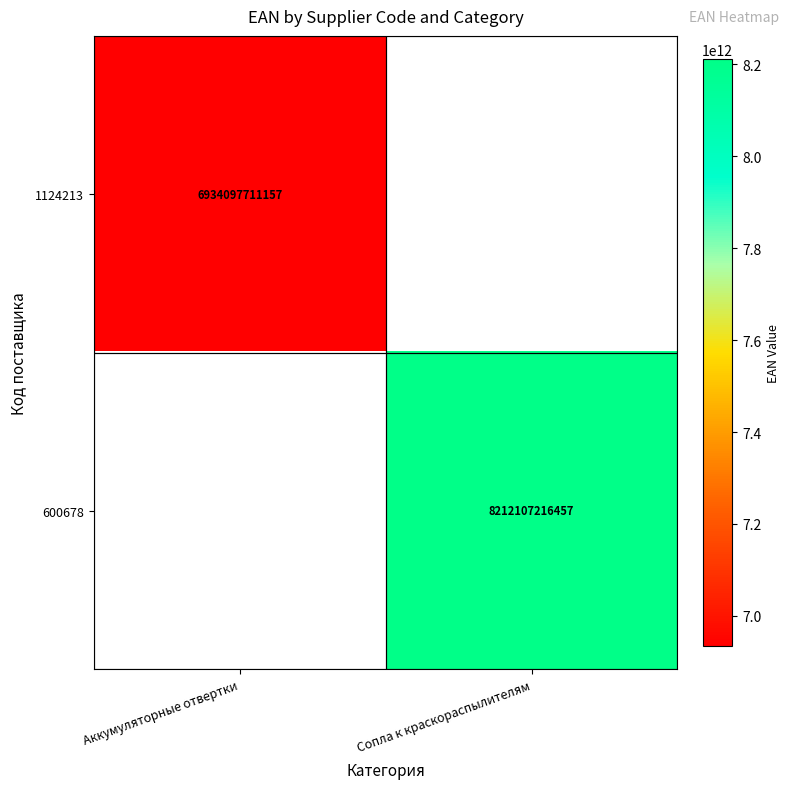

The 600678 series shows 8212107216457 at Сопла к краскораспылителям. True or false?

True